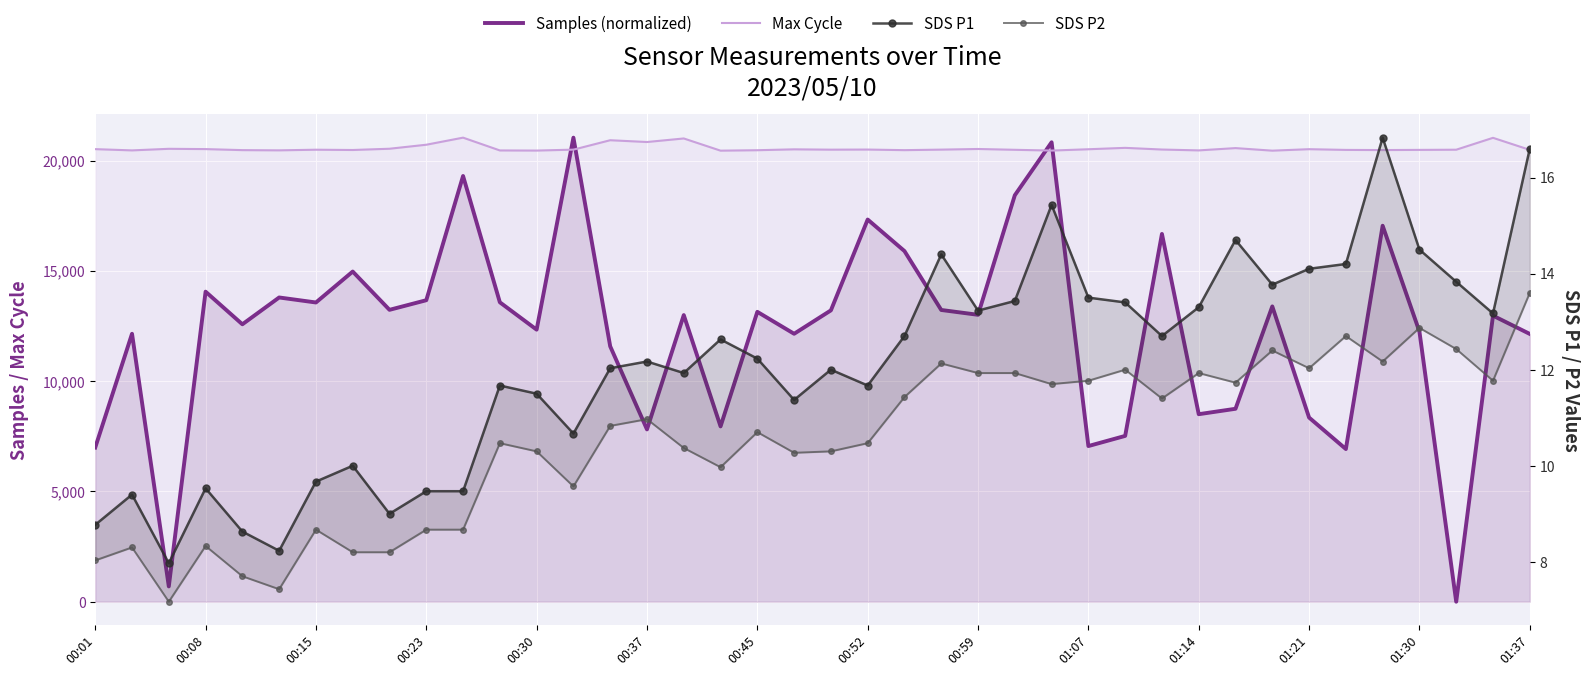

True or false: SDS P1 and SDS P2 cross at least once.

False